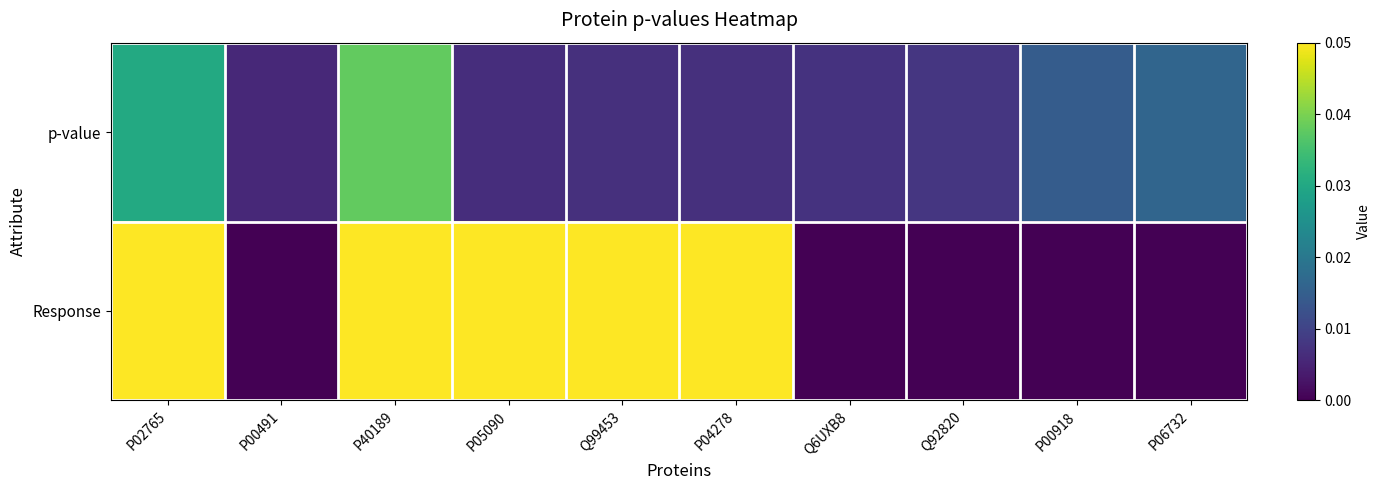

At which category is the sum across all series the highest?

P40189